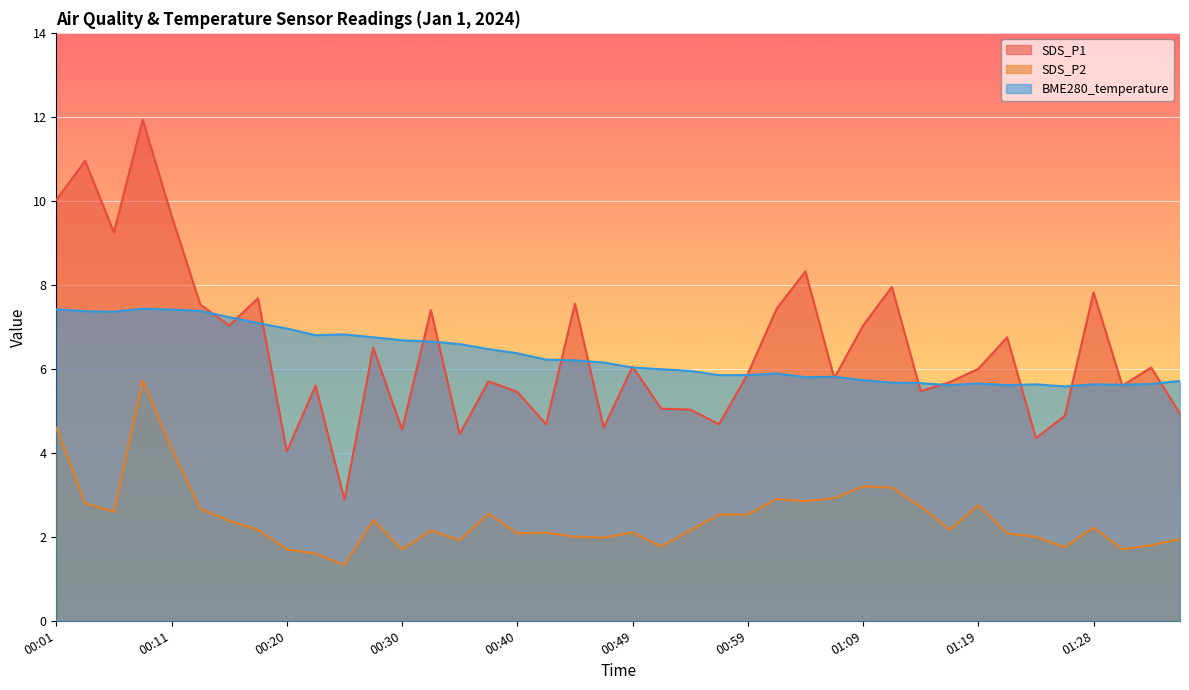

How many lines are shown in the chart?

3